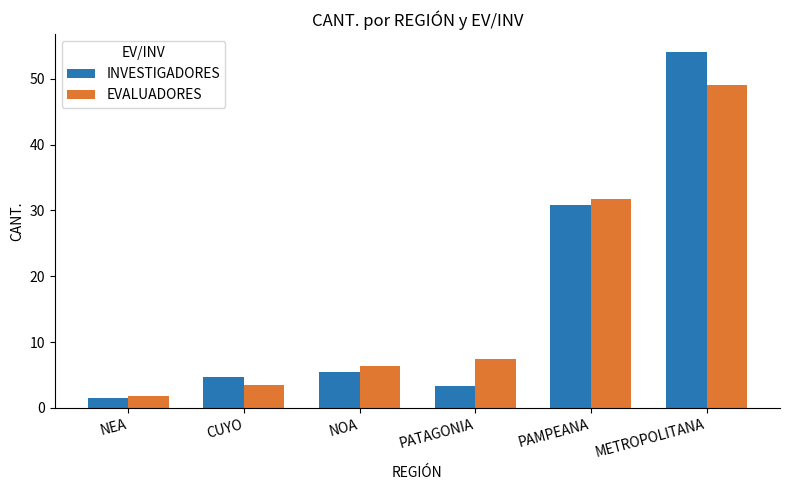

At which label is INVESTIGADORES closest to 27?

PAMPEANA